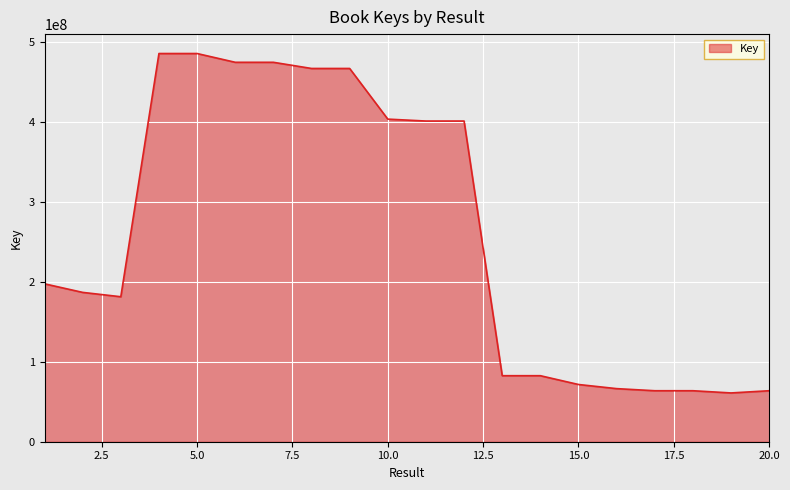

What is the difference between the maximum and minimum values?

424752331